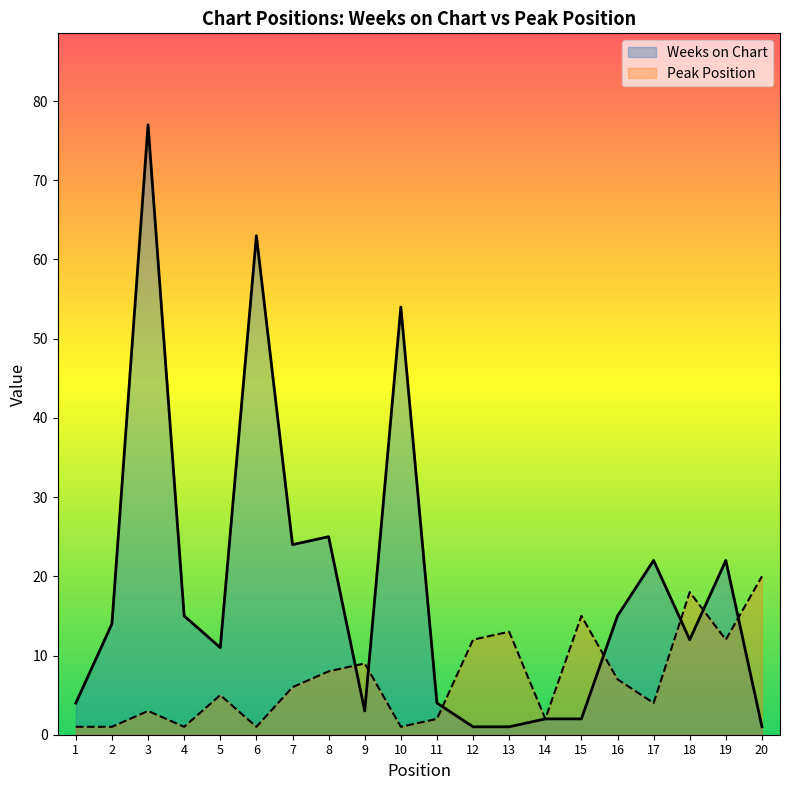

Where is Peak Position nearest to the value 10?

9